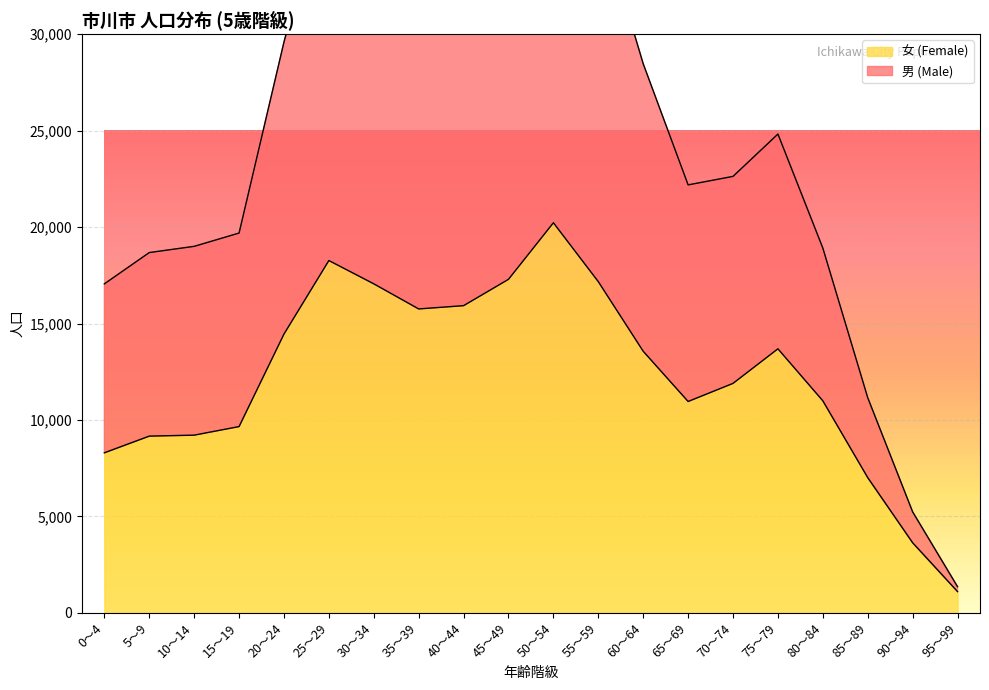

What is the total value across all series at 30～34?

52711